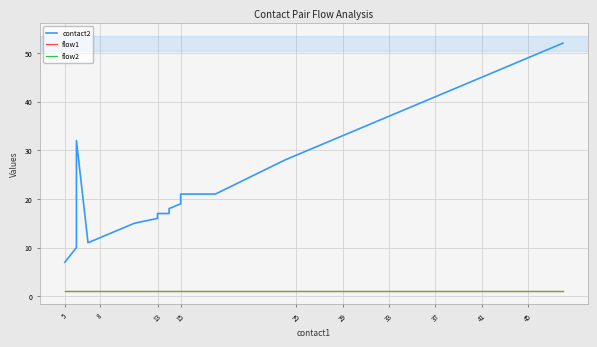

How many series are shown in this chart?

3